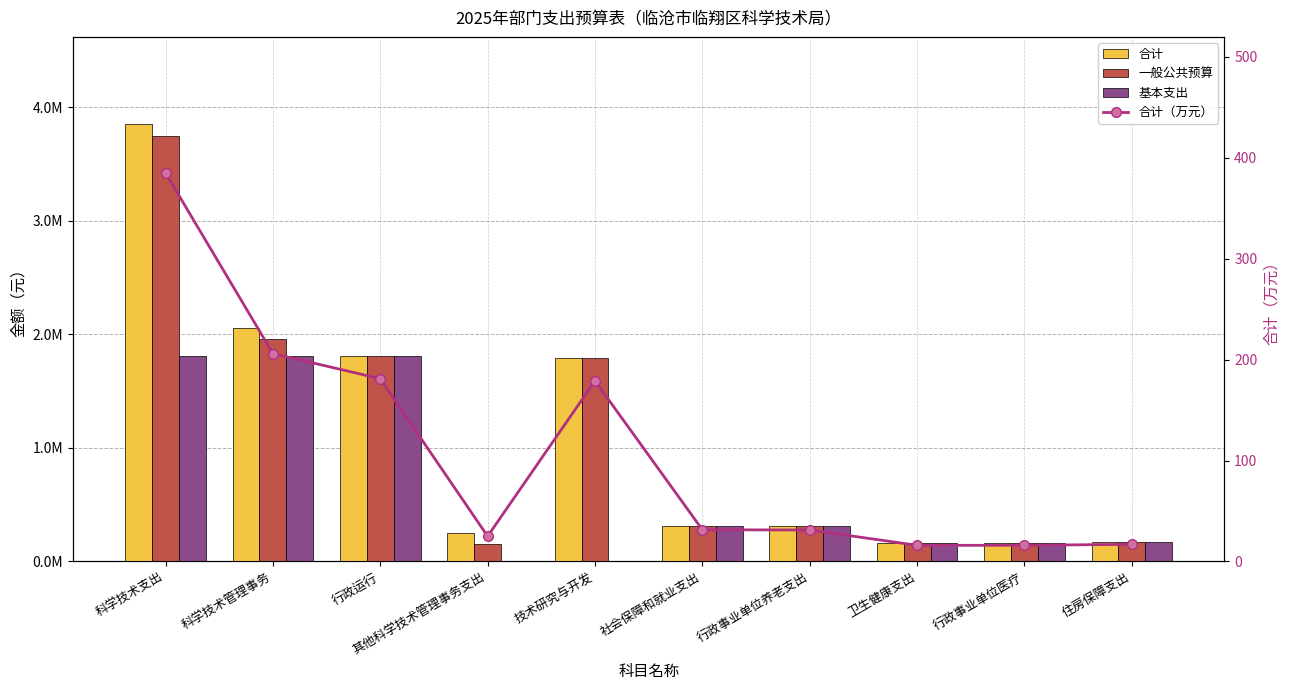

What is the maximum value shown in the chart?

3850954.7